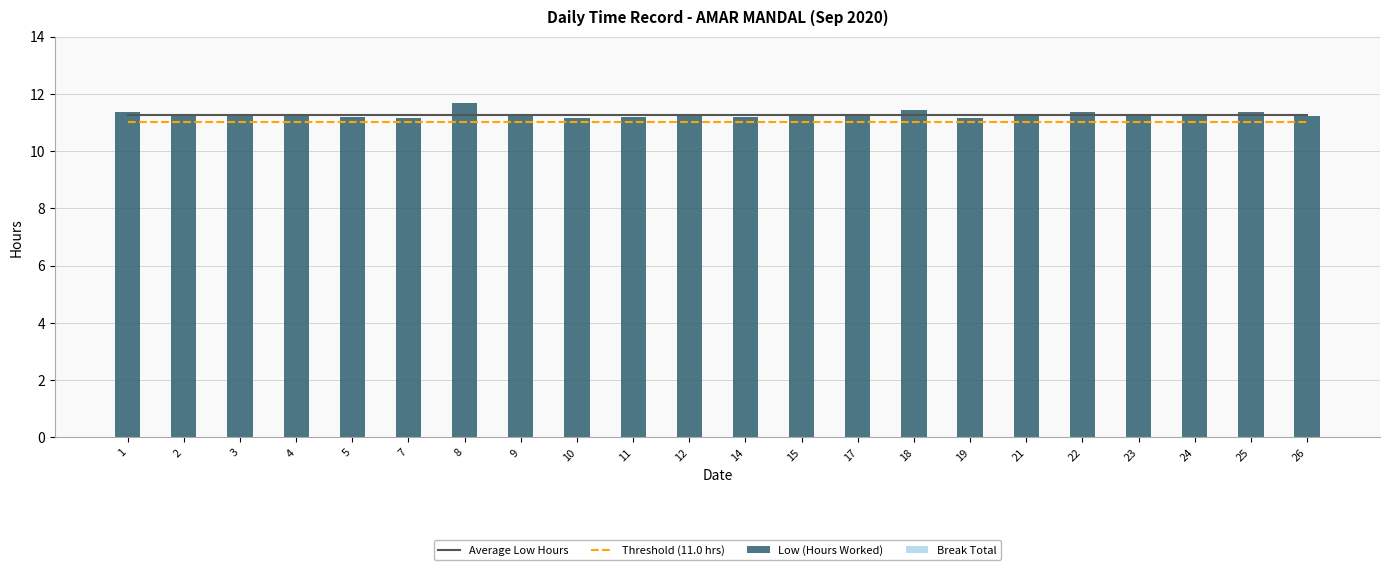

What is the value of the Low (Hours Worked) bar at the 19th from the left?

11.3